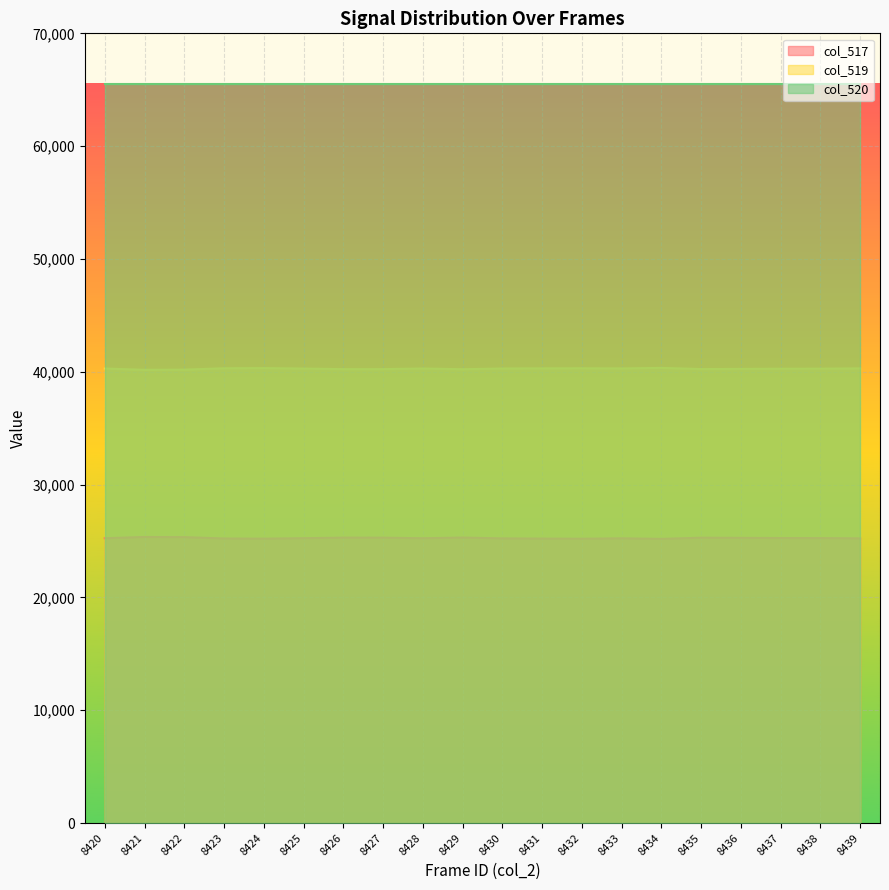

Count the number of categories in the chart.

20